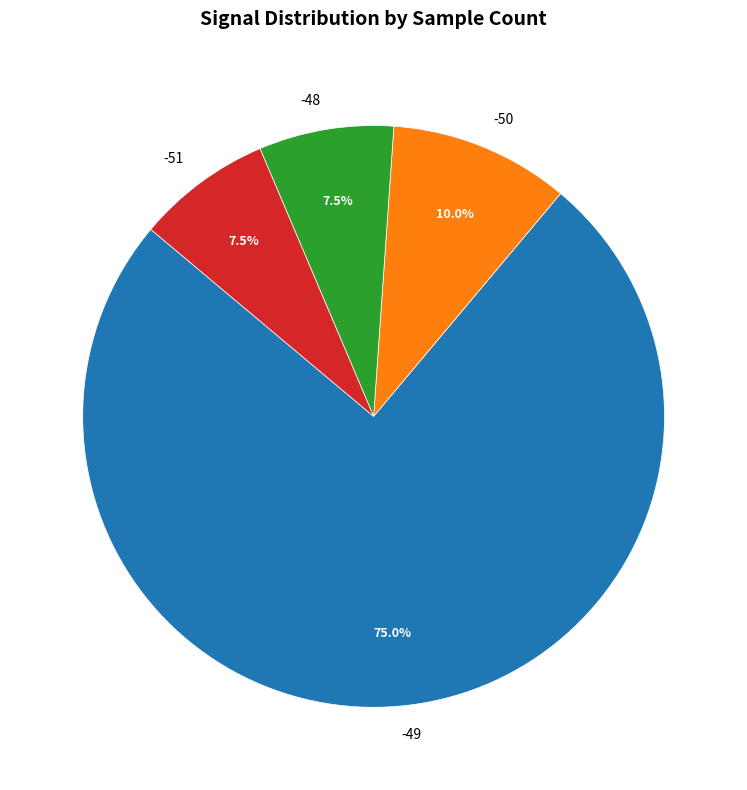

What percentage is NOT represented by -49?

25.0%